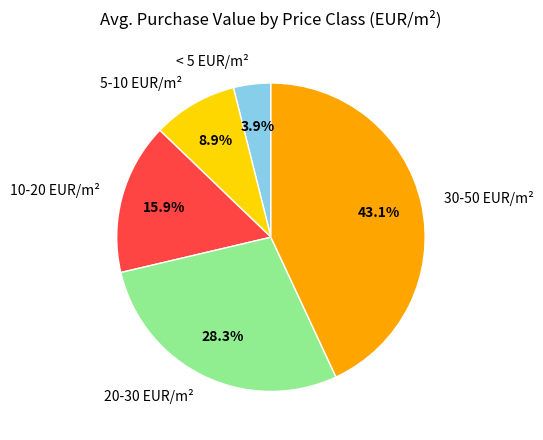

To the nearest percent, what is the difference between the 10-20 EUR/m² and 20-30 EUR/m² slice percentages?

12%